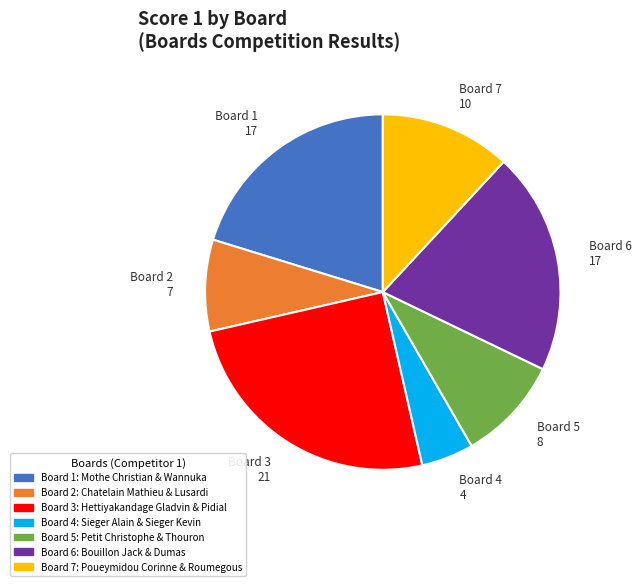

Which category has the biggest portion of the pie?

Board 3